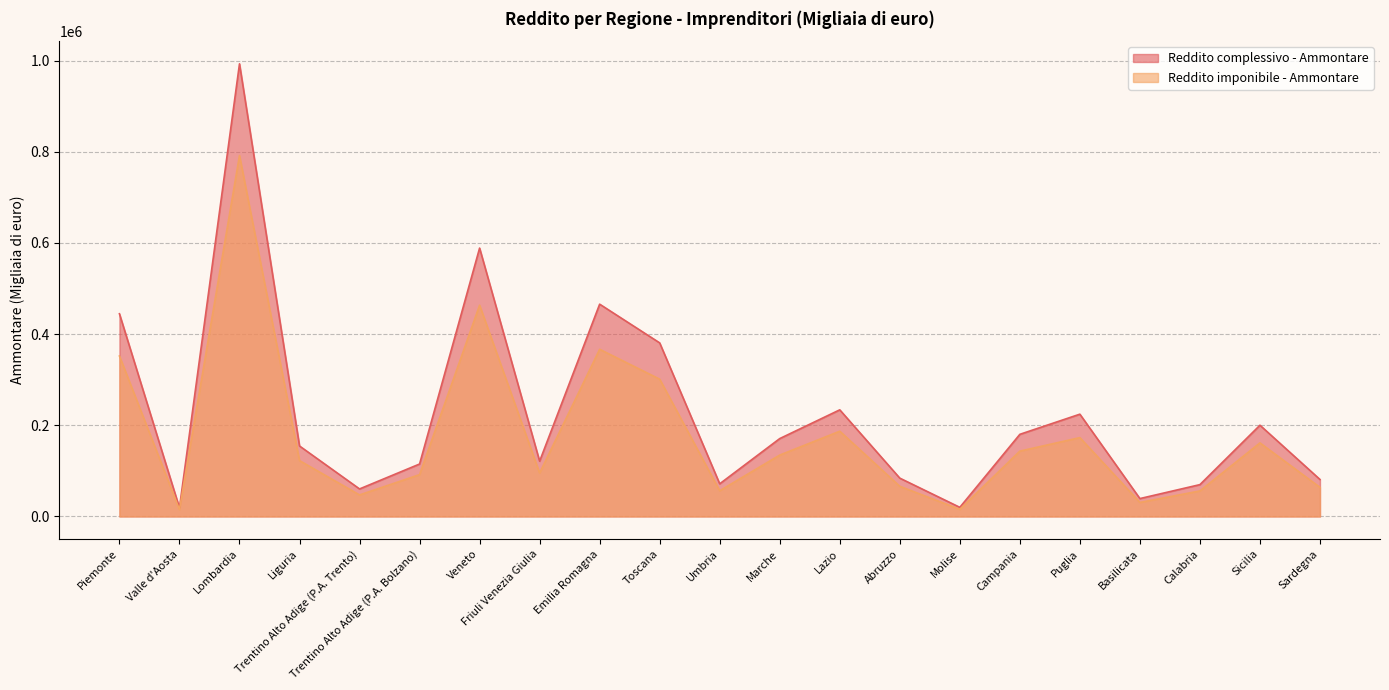

At which label does Reddito complessivo - Ammontare first exceed 154573?

Piemonte